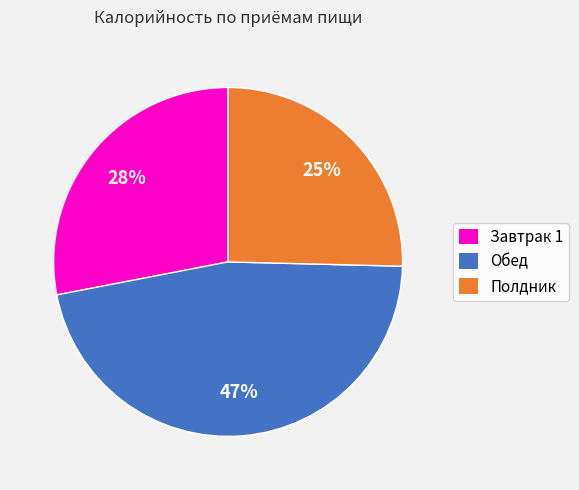

Is there any slice that represents more than half of the pie?

No